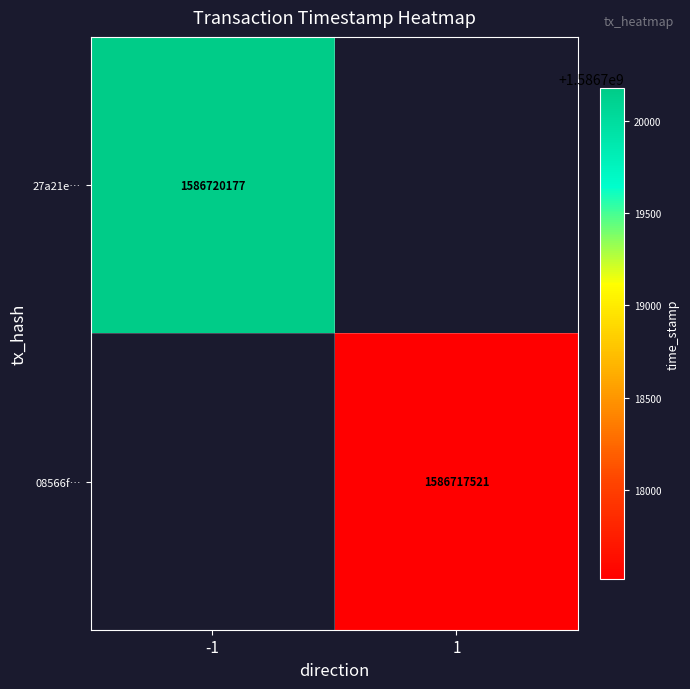

True or false: 08566f… has a value of 1586717521 at 1.

True